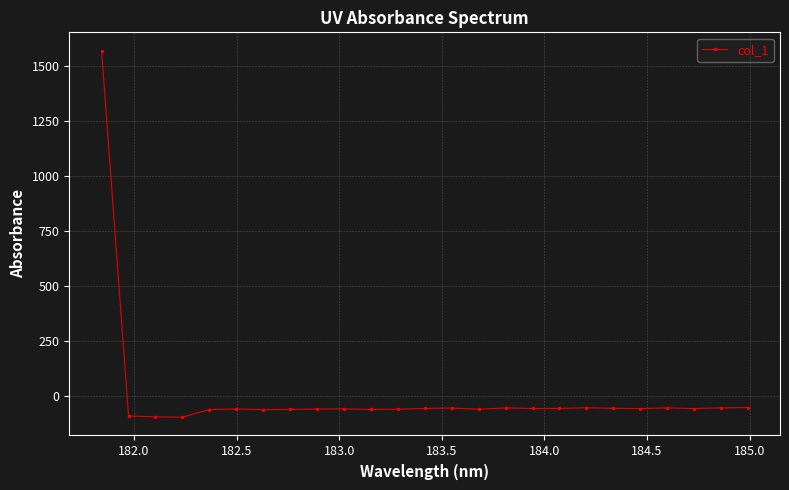

Count the number of data series in this chart.

1